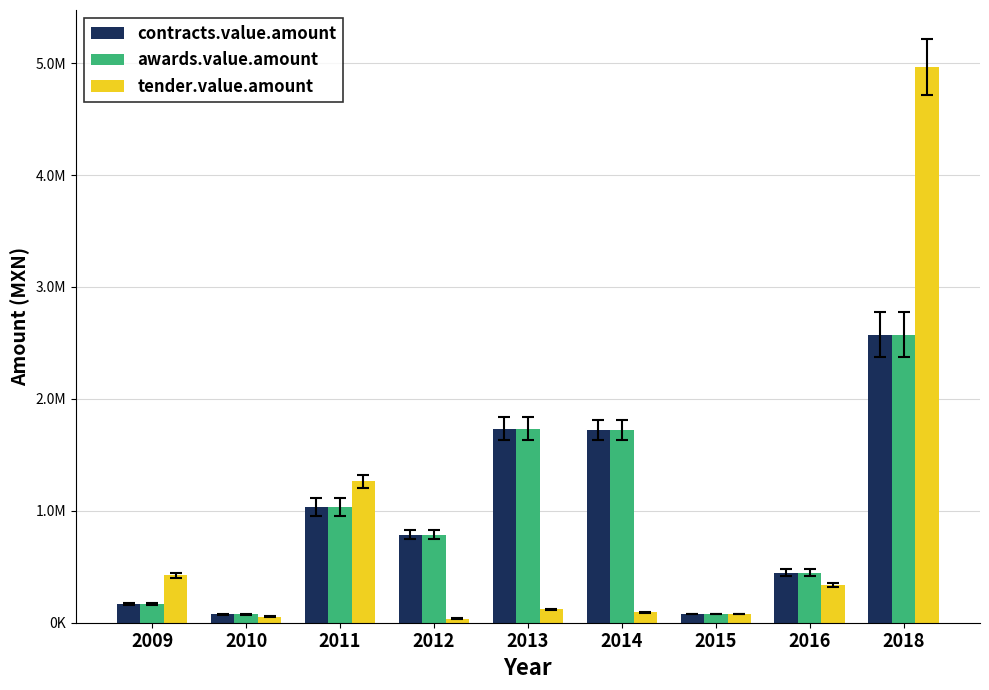

What is the value of the tender.value.amount bar at the 4th from the left?

36222.4